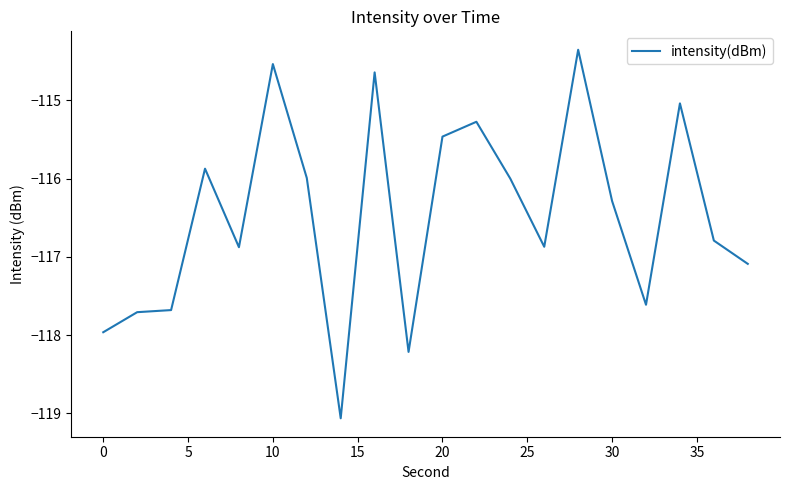

What is the minimum value shown in the chart?

-119.1